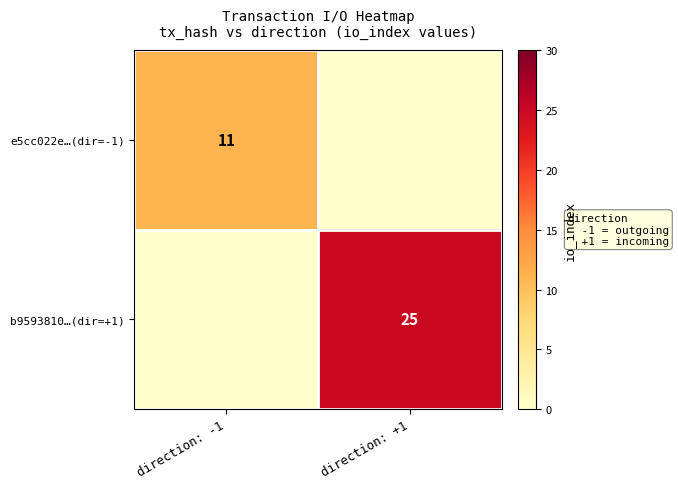

The value of b9593810…(dir=+1) at direction: +1 is 44. True or false?

False